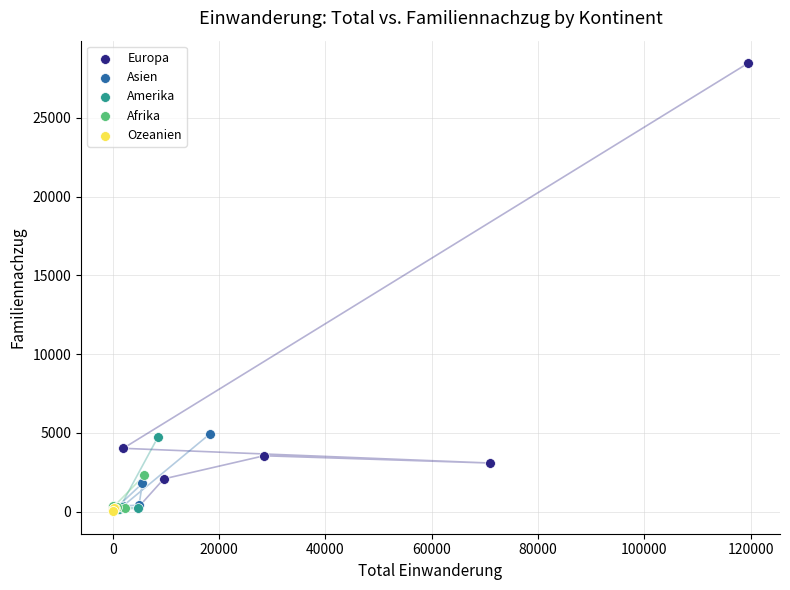

Which series has the largest Y range (max minus min)?

Europa